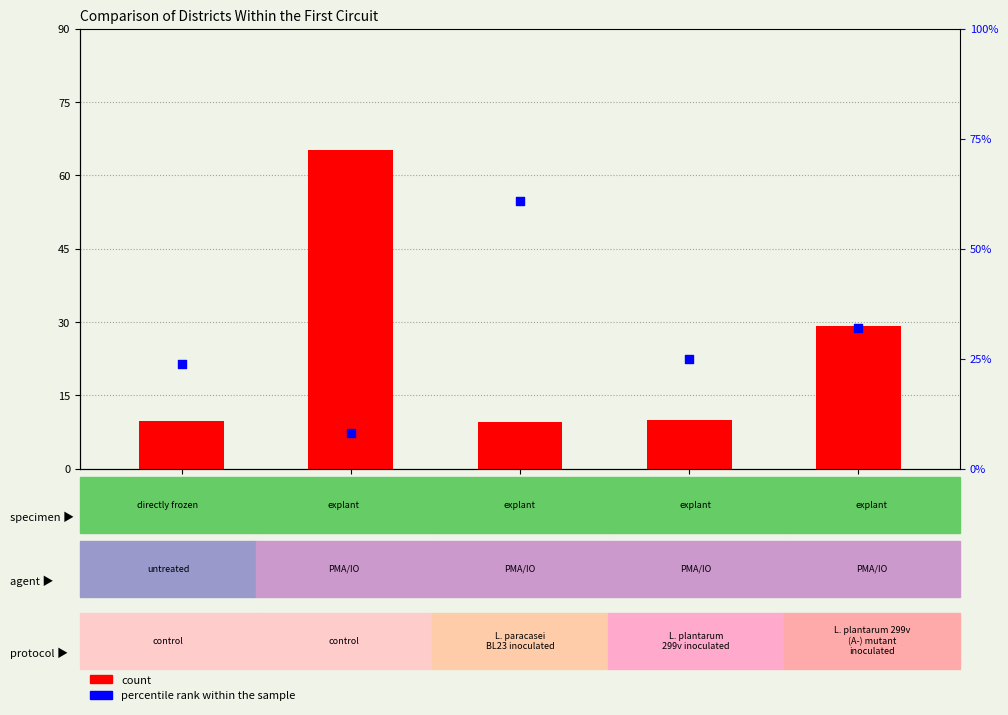

What are all the series names shown in the legend?

count, percentile rank within the sample